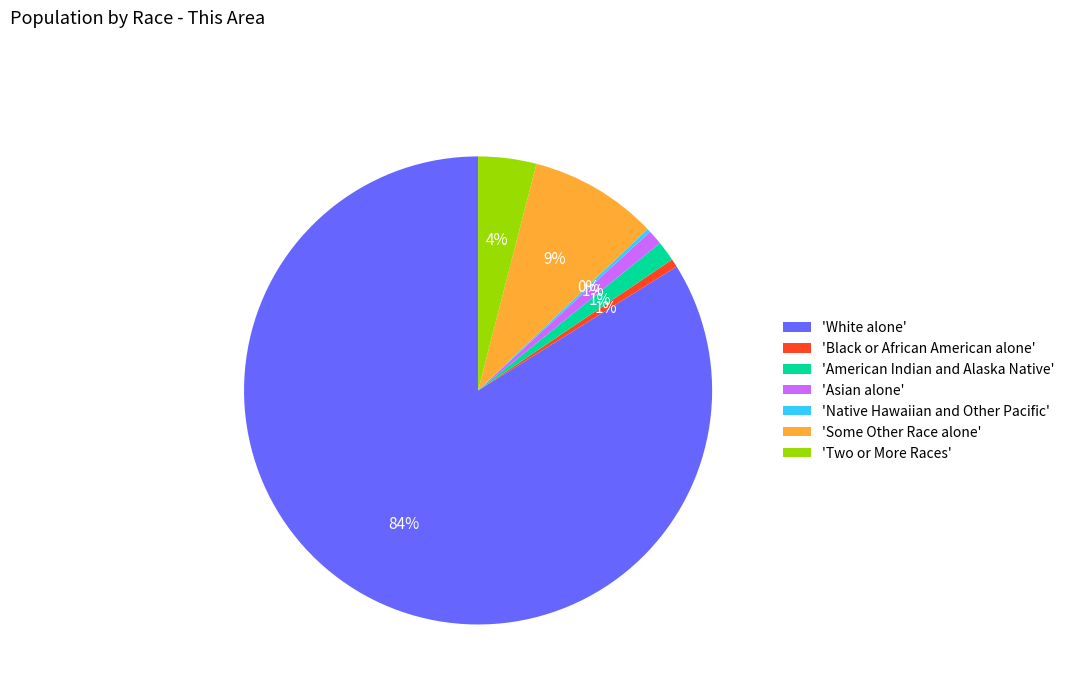

Which slice is the largest?

'White alone'